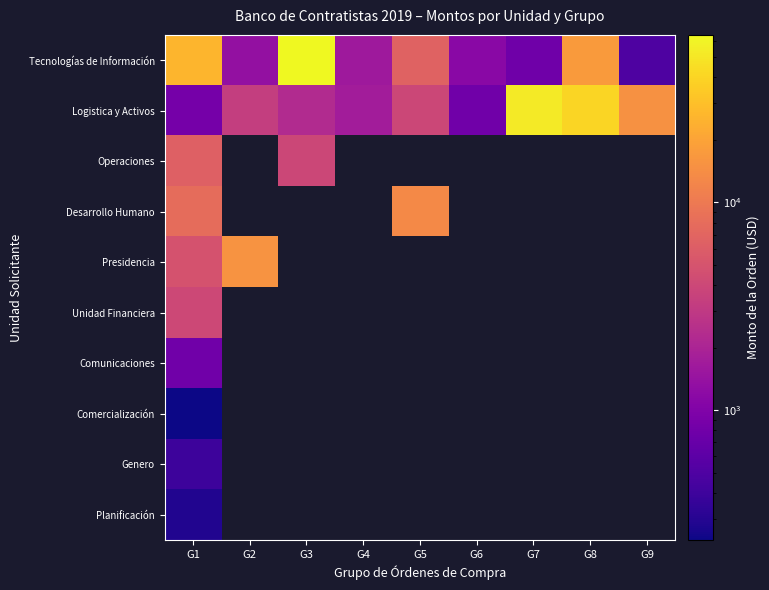

Rank the series by their maximum value, from lowest to highest.

Comercialización, Planificación, Genero, Comunicaciones, Unidad Financiera, Operaciones, Desarrollo Humano, Presidencia, Logistica y Activos, Tecnologías de Información